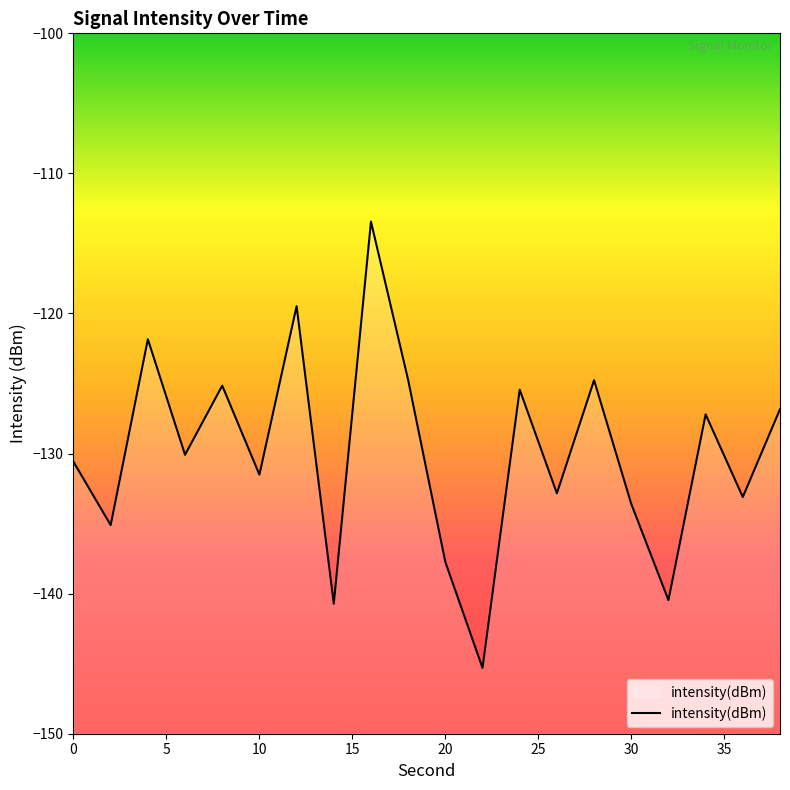

How many values are below -130?

11